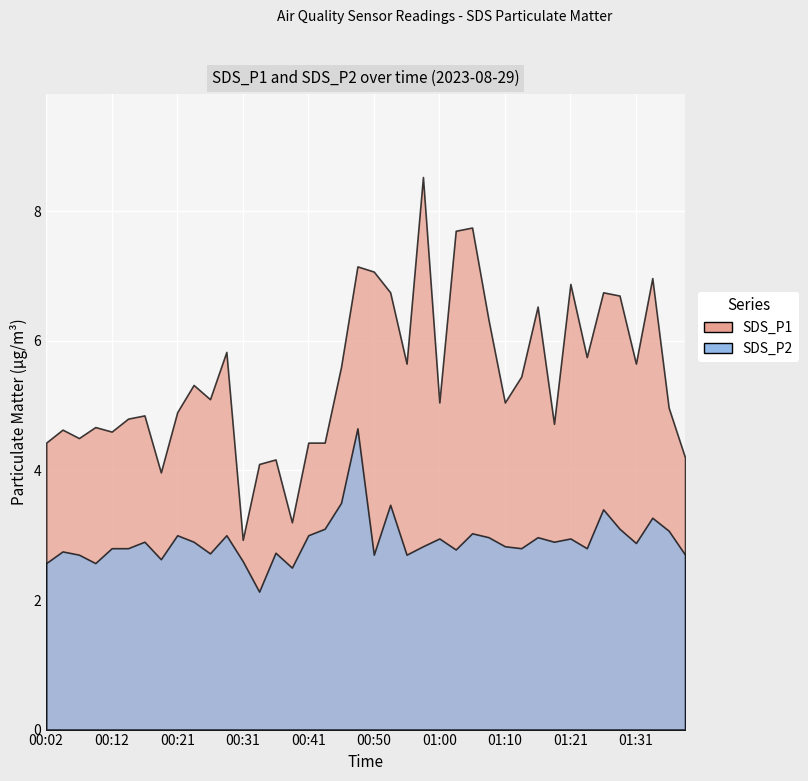

Where is the first local minimum for SDS_P2?

00:09